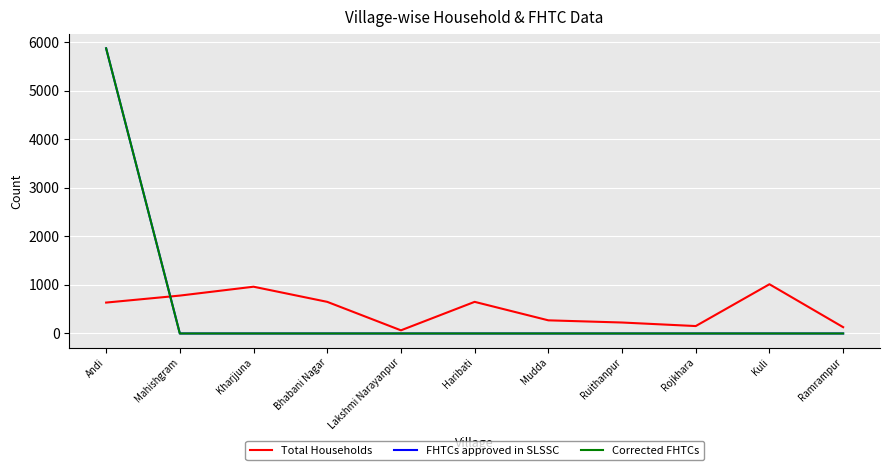

True or false: FHTCs approved in SLSSC and Corrected FHTCs cross at least once.

False